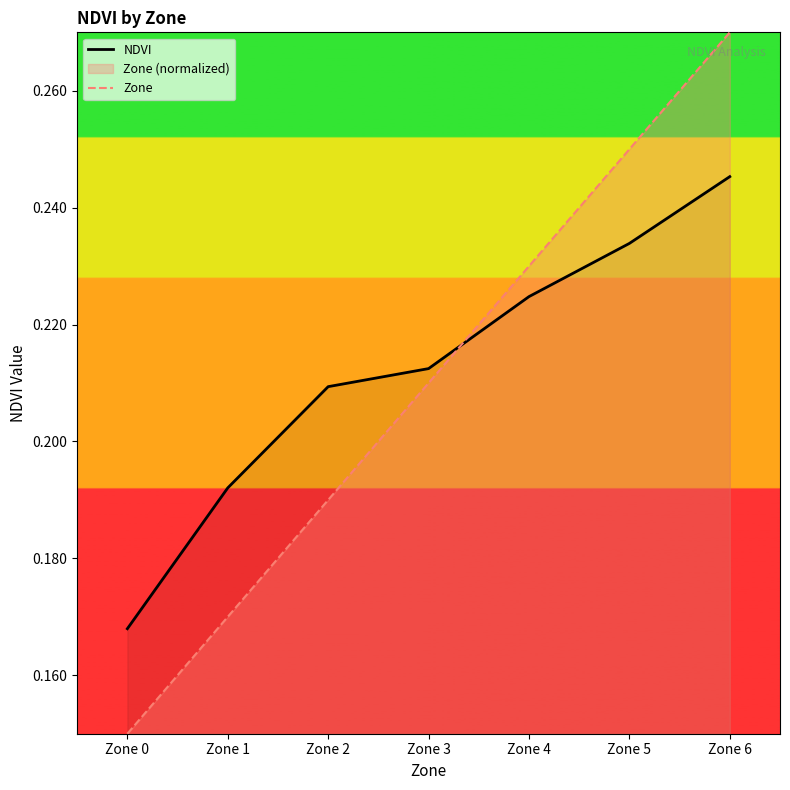

What is the sum of the Zone values at Zone 5 and Zone 0?

0.4